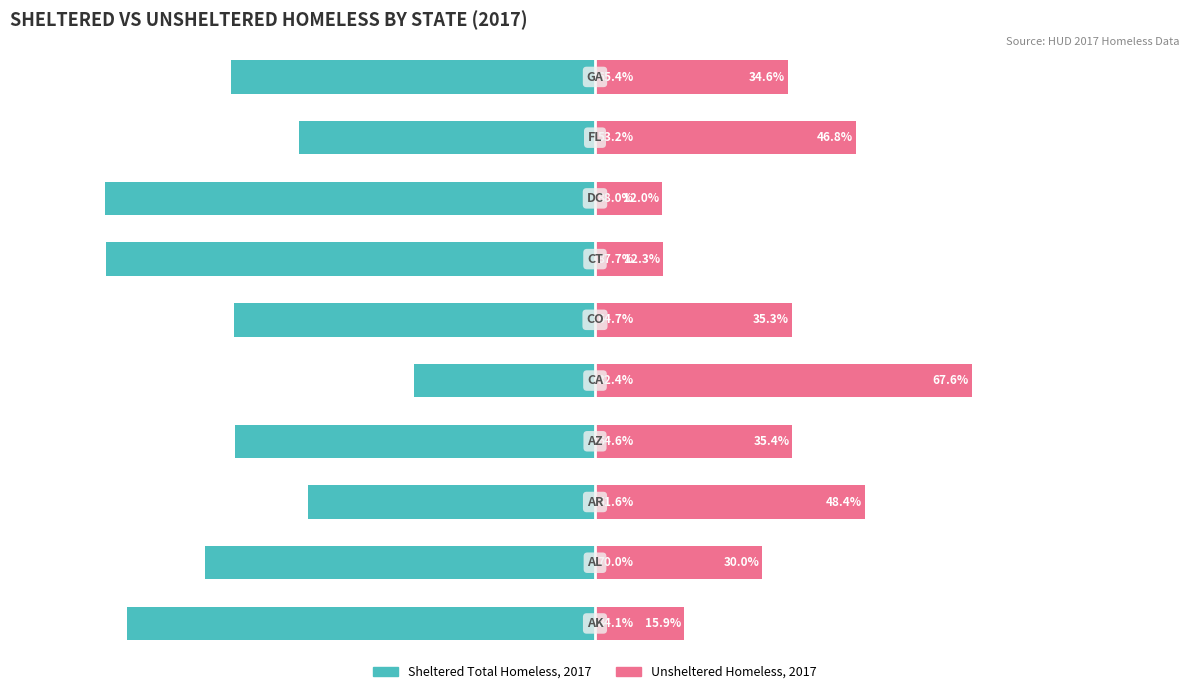

Reading right to left, transcribe all the data shown in this chart.

Sheltered Total Homeless, 2017: -65.4	-53.2	-88.0	-87.7	-64.7	-32.4	-64.6	-51.6	-70.0	-84.1
Unsheltered Homeless, 2017: 34.6	46.8	12.0	12.3	35.3	67.6	35.4	48.4	30.0	15.9